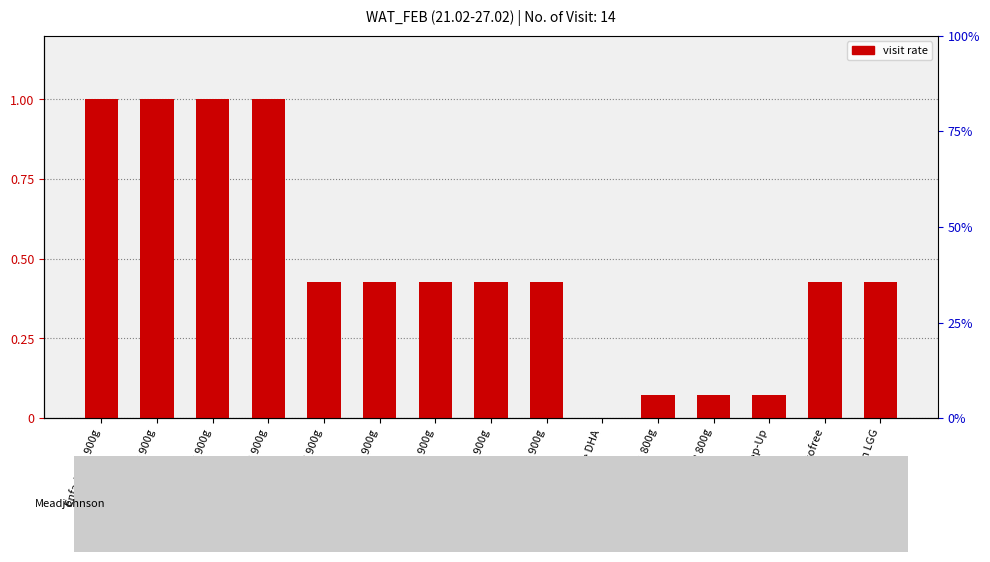

How many data points are above 0?

14